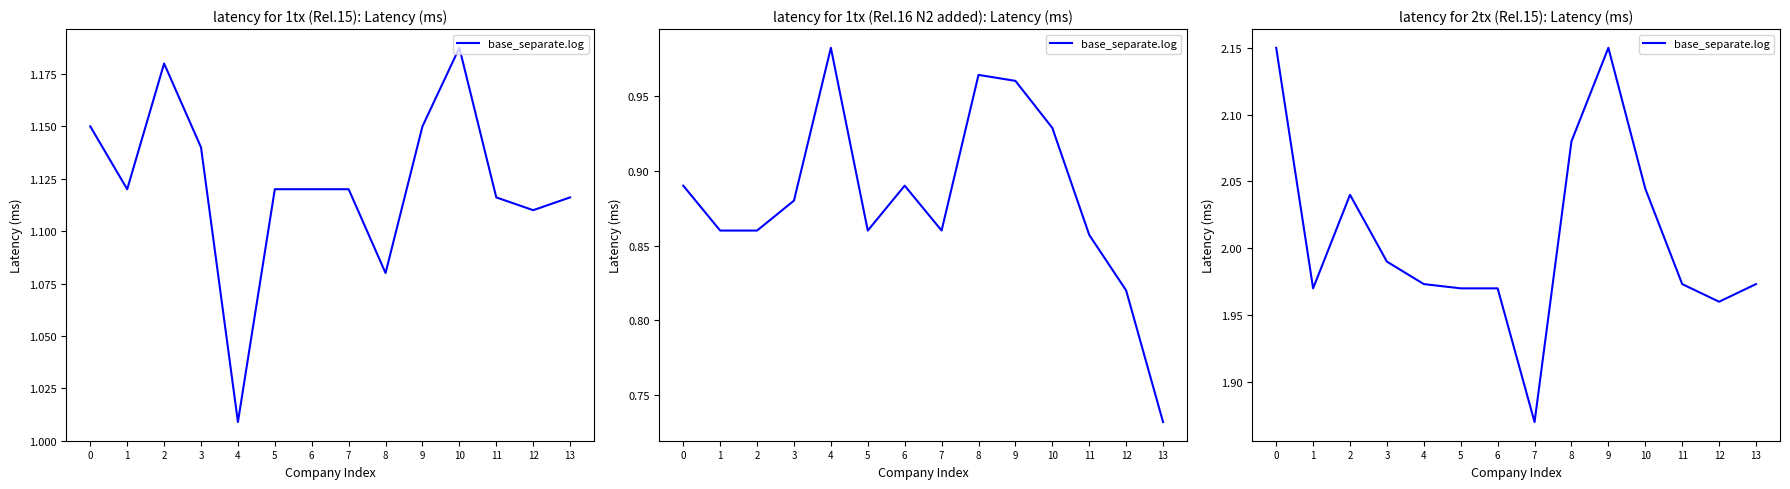

Rank the categories by value from highest to lowest.

0, 9, 8, 10, 2, 3, 4, 11, 13, 1, 5, 6, 12, 7